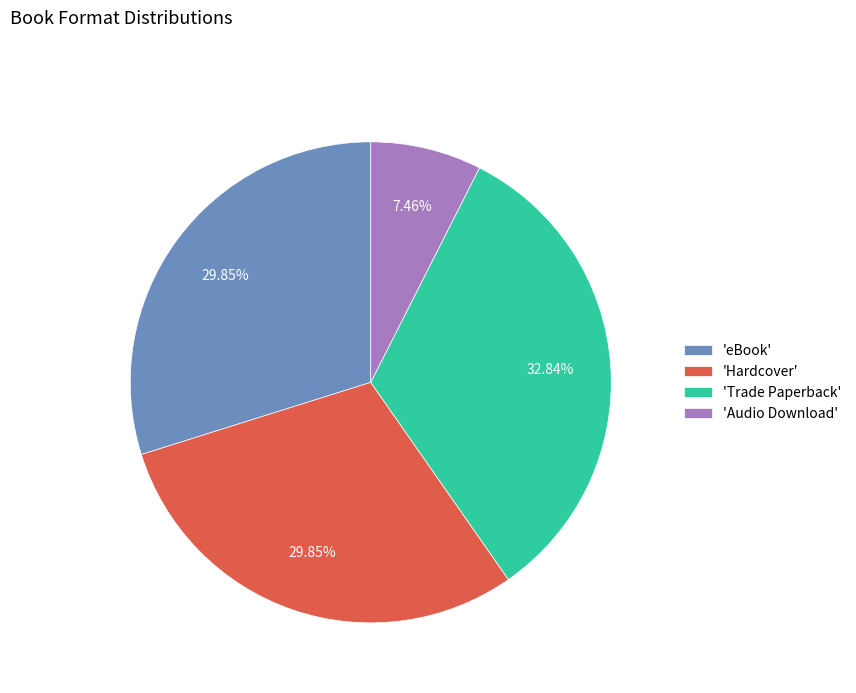

Does any single category account for the majority?

No